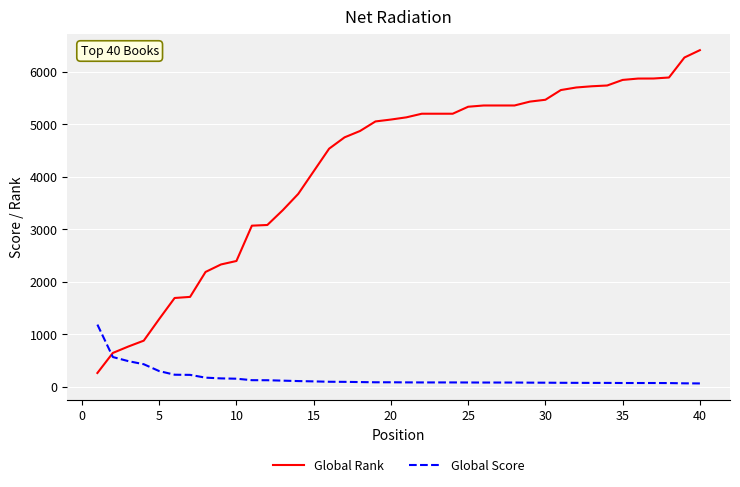

List the series in order of their overall mean, lowest first.

Global Score, Global Rank